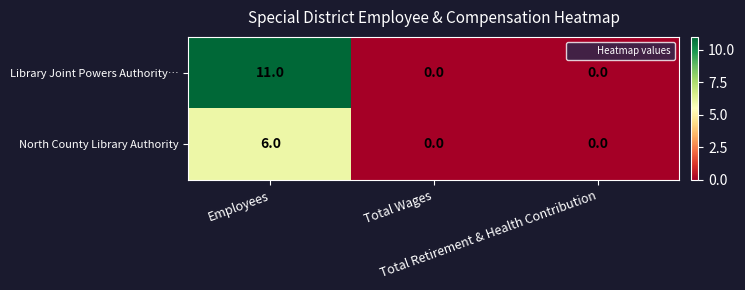

List the series in order of their overall mean, highest first.

Library Joint Powers Authority…, North County Library Authority